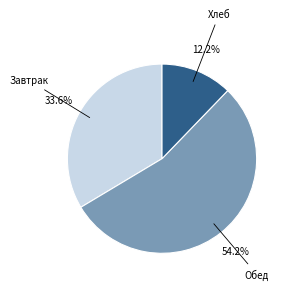

Combined, what portion of the pie is Завтрак and Обед?

87.8%